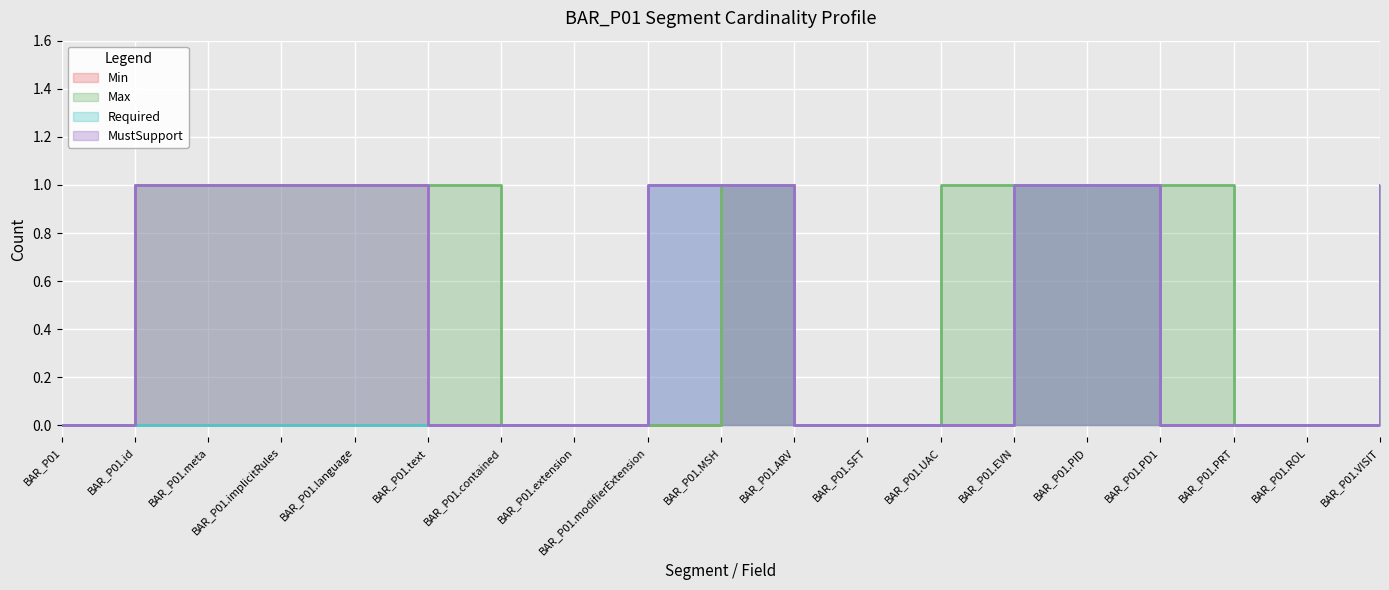

What is the sum of the Required values at BAR_P01.EVN and BAR_P01.ARV?

1